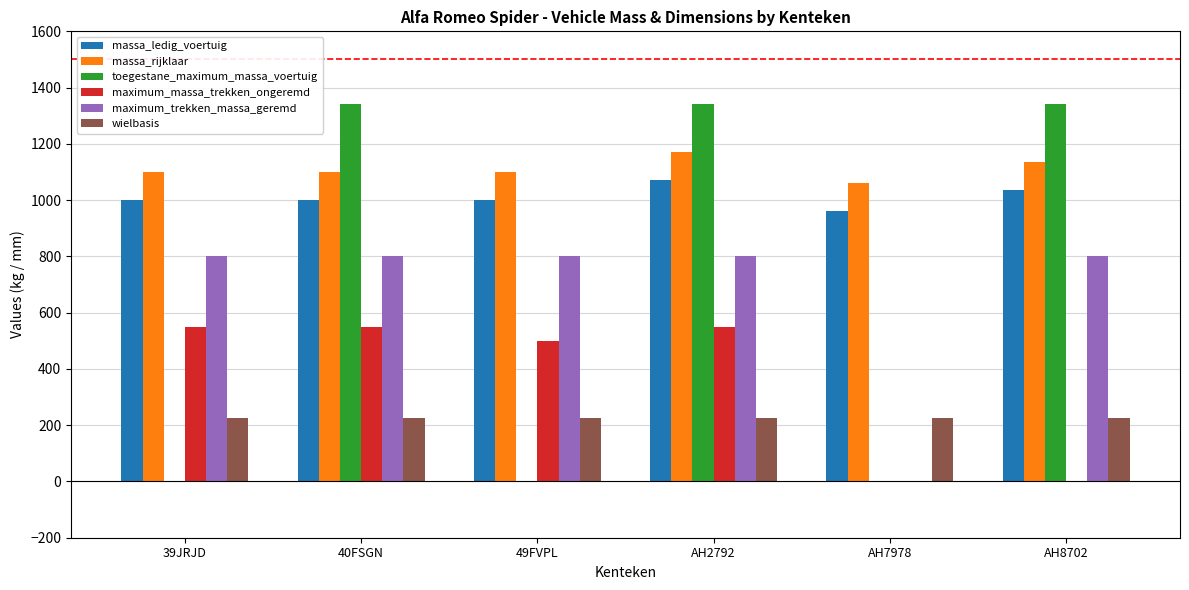

Is it true that maximum_trekken_massa_geremd equals 800 at 39JRJD?

True